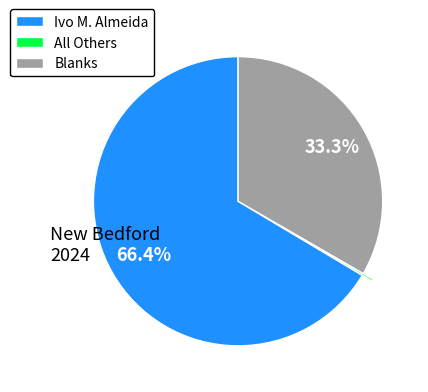

What is the total percentage of Ivo M. Almeida and Blanks?

99.8%